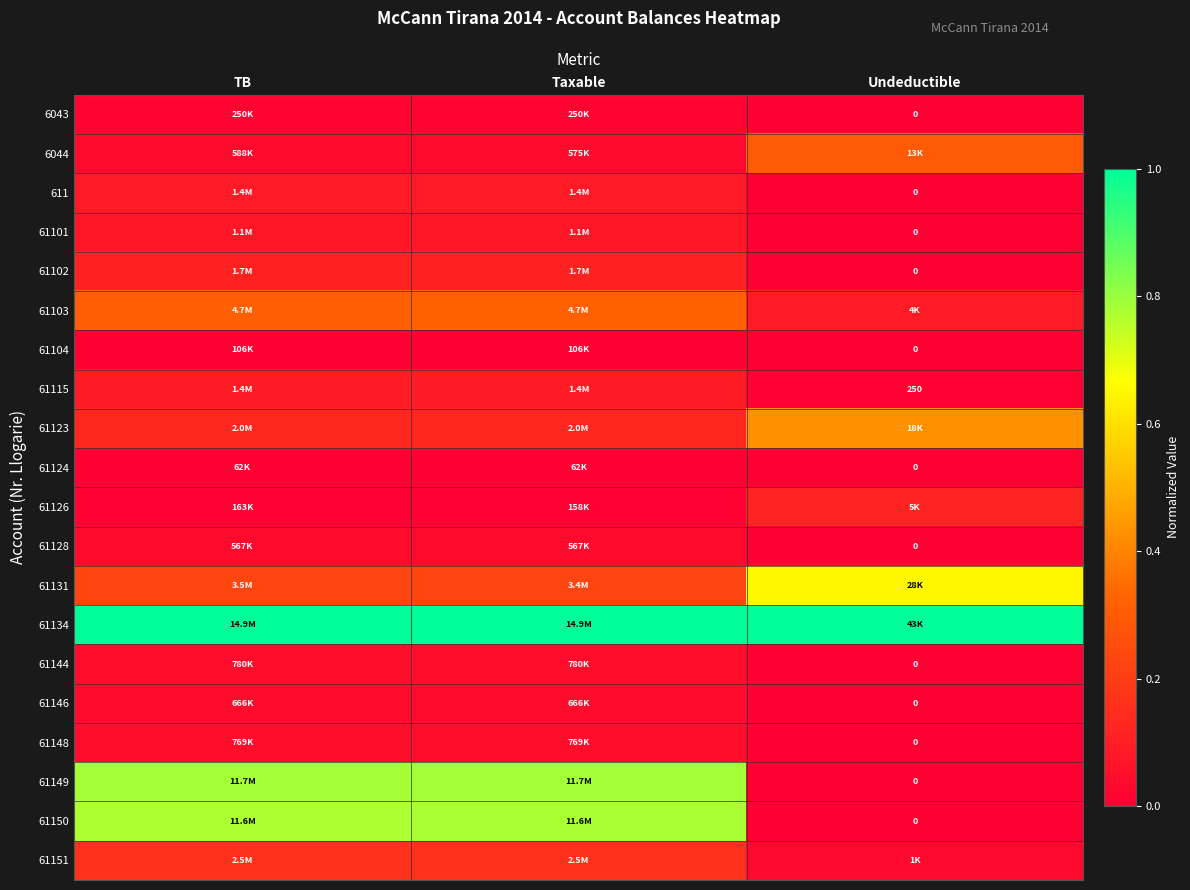

At which label is 611 closest to 0?

Undeductible